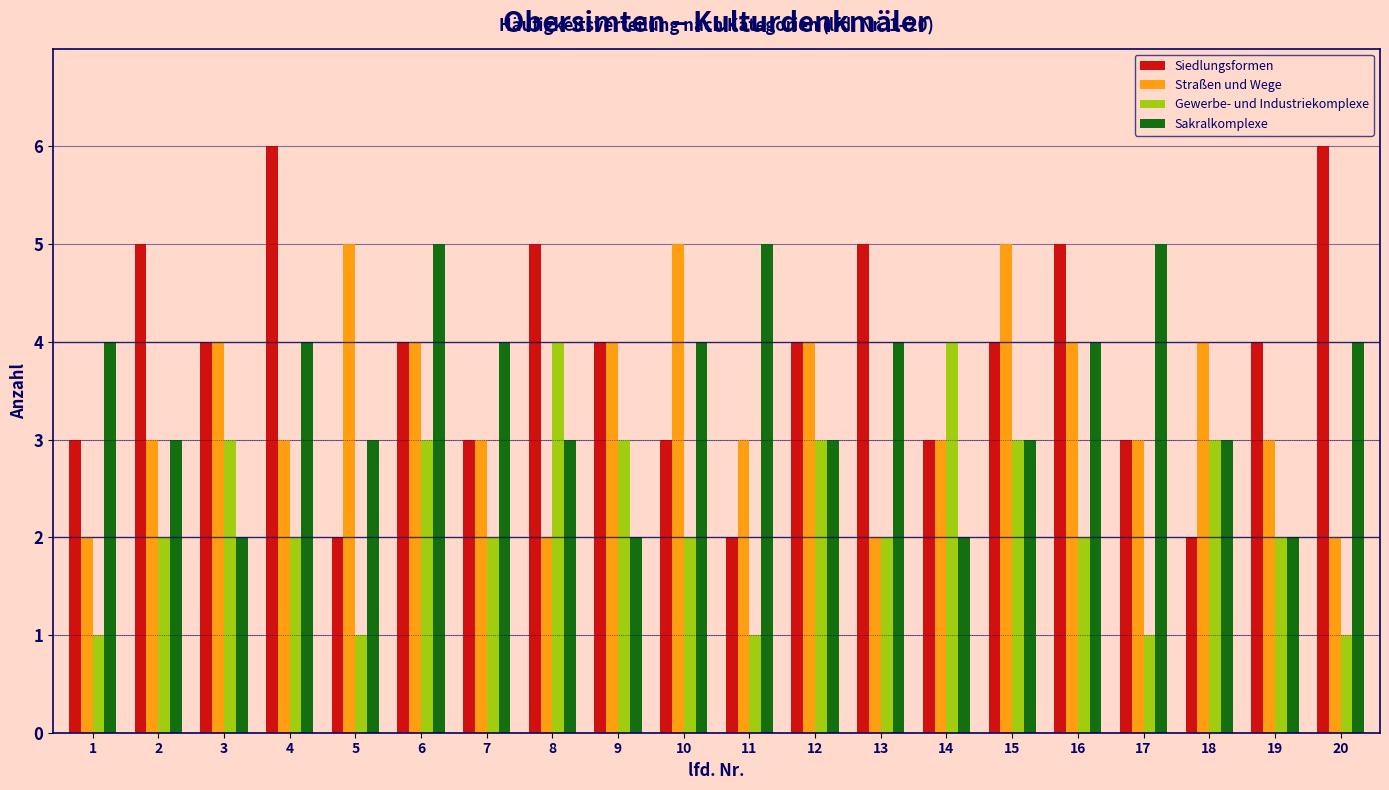

What is the maximum value for Sakralkomplexe?

5